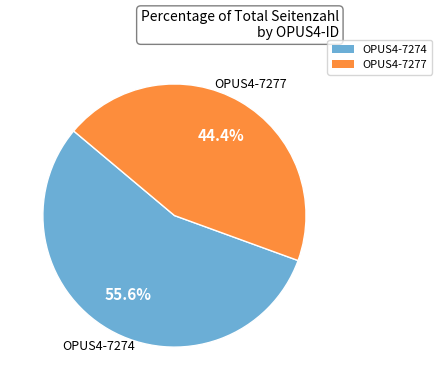

To the nearest percent, what percentage of the pie is OPUS4-7277?

44%